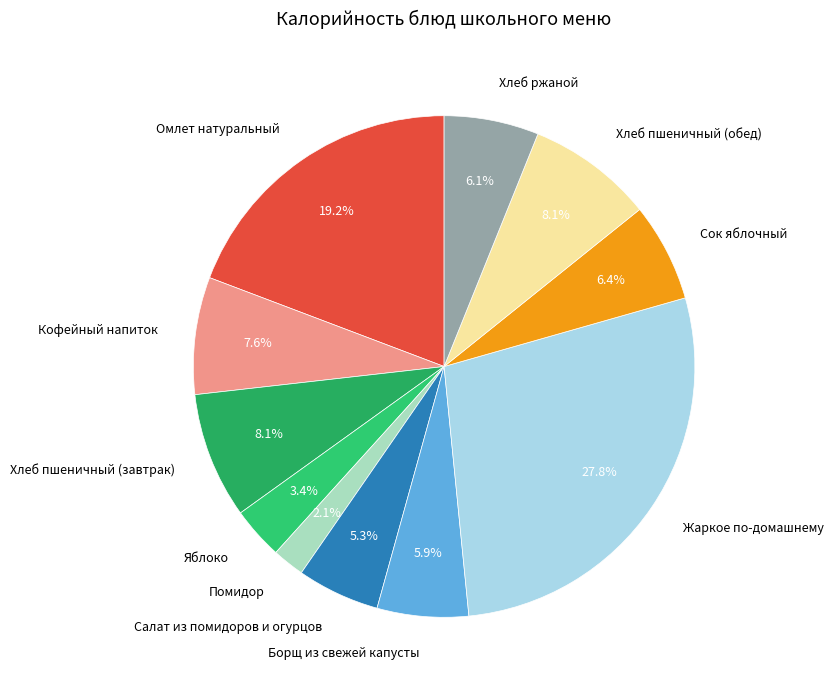

What percentage is the Сок яблочный slice, to the nearest percent?

6%